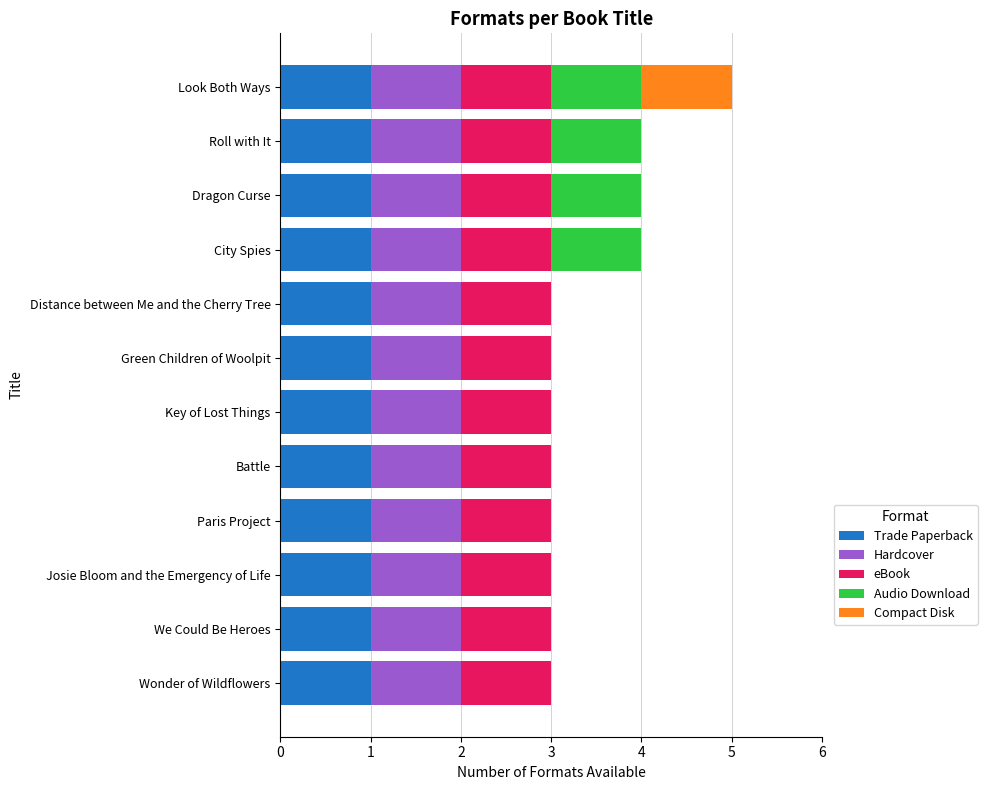

What is the total value across all series at Battle?

3